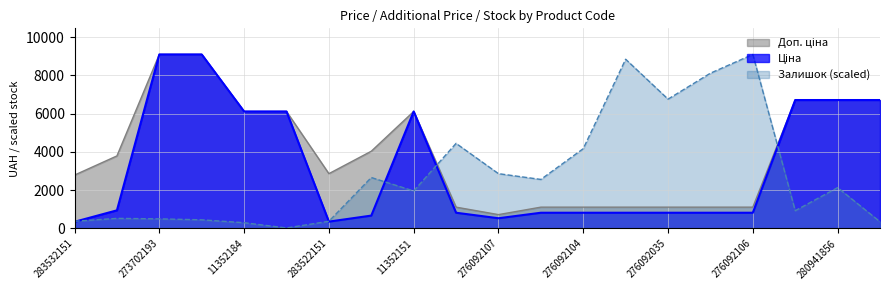

What are all the series names shown in the legend?

Ціна, Доп. ціна, Залишок